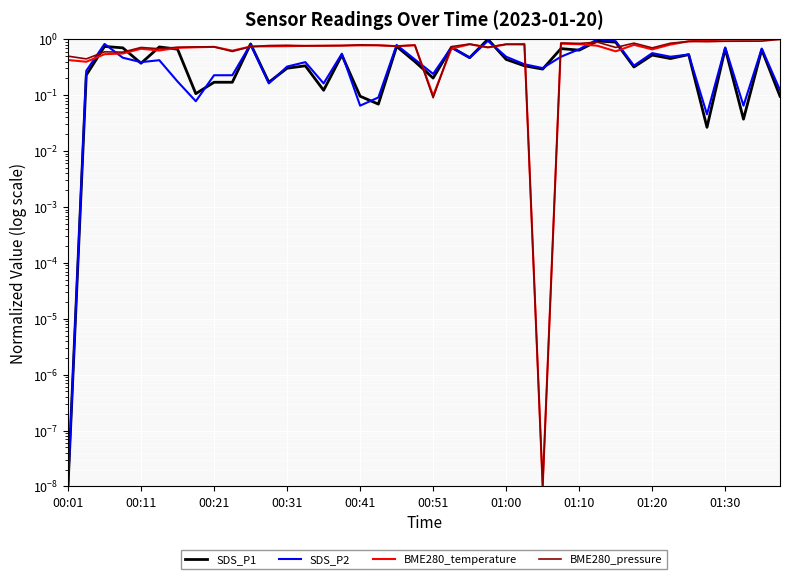

What is the total value across all series at 23?

3.4